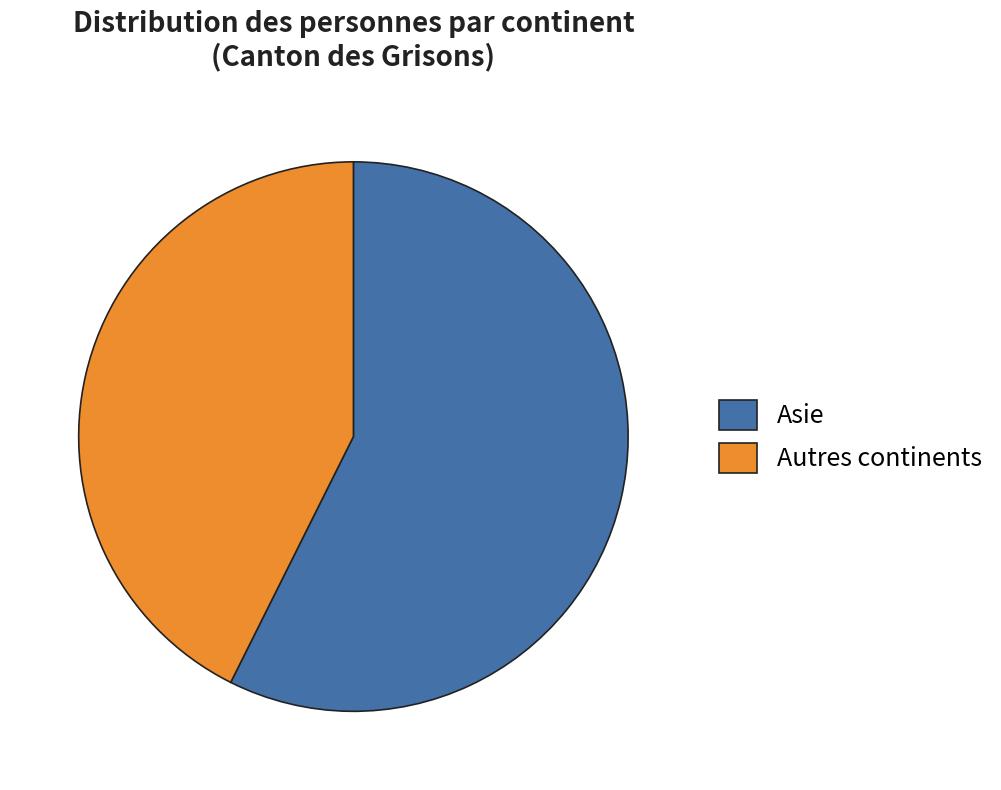

How many slices are in this pie chart?

2